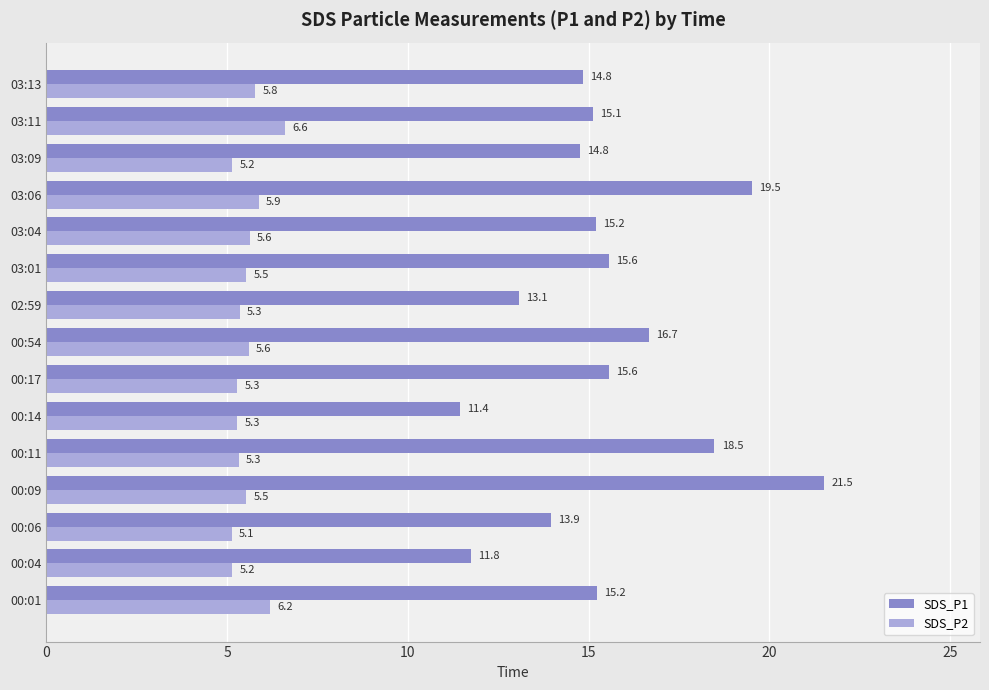

Is the value of SDS_P1 at 00:04 greater than the value of SDS_P2 at 00:17?

Yes